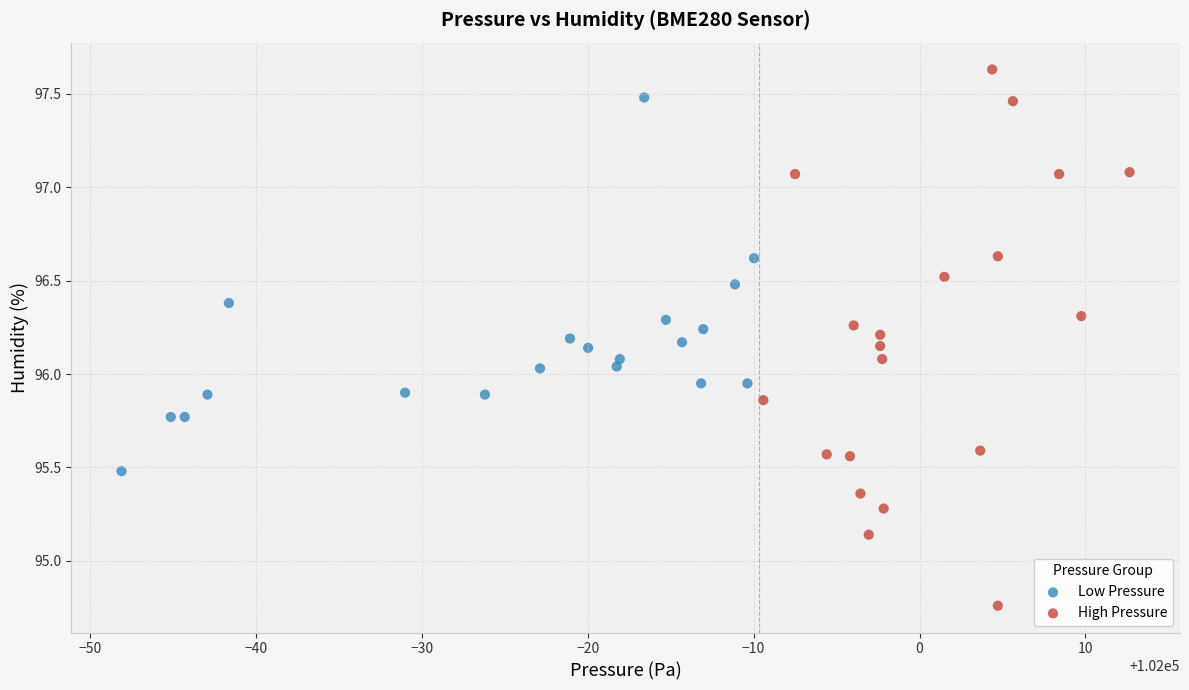

What are all the series names shown in the legend?

Low Pressure, High Pressure